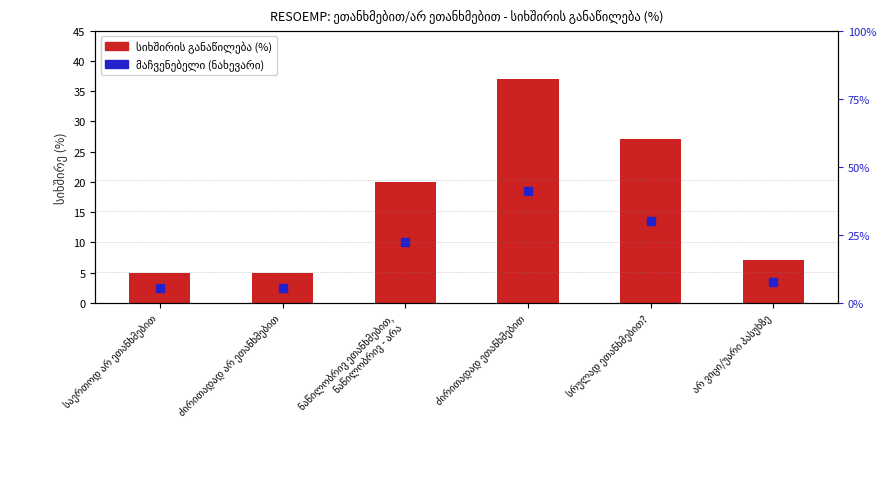

Is it true that the value at ძირითადად არ ეთანხმებით is 2?

False